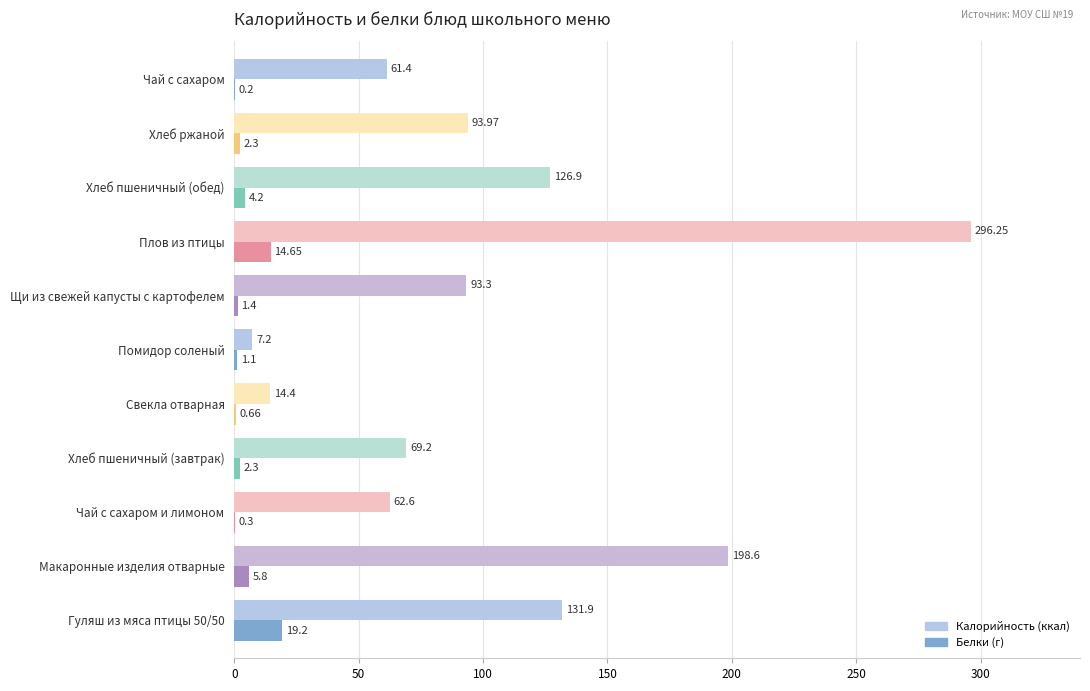

At which category is the sum across all series the highest?

Плов из птицы